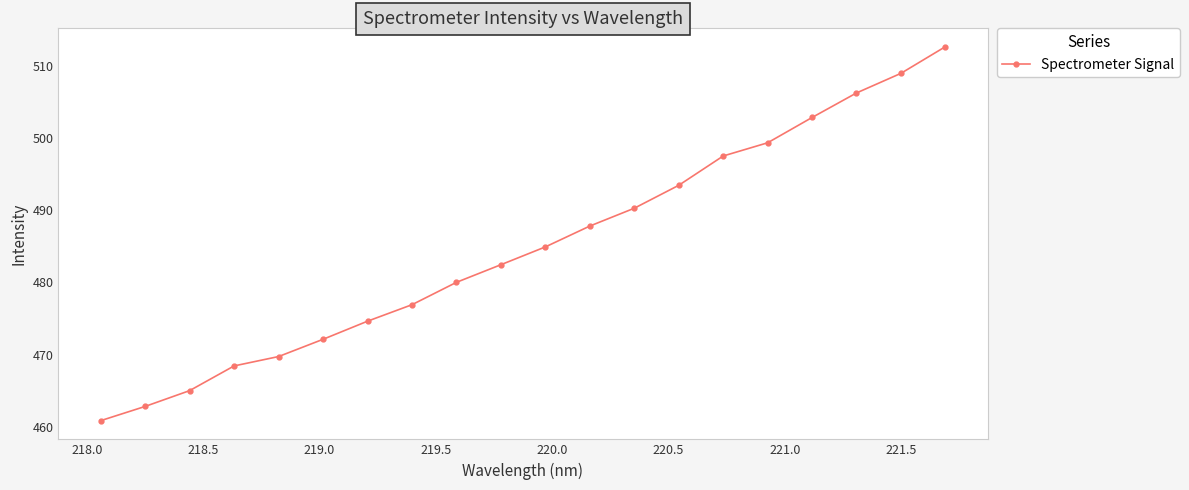

What is the difference between the maximum and minimum values?

51.8